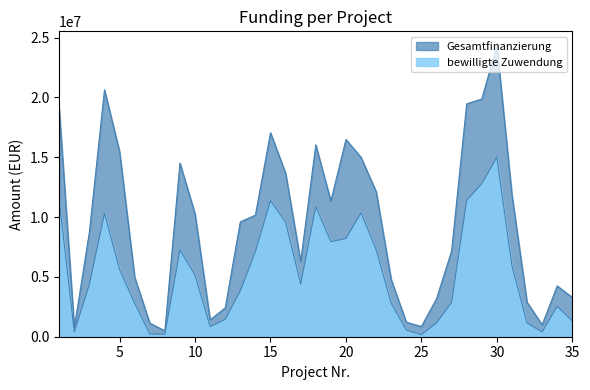

At which category does Gesamtfinanzierung reach its first local valley?

2